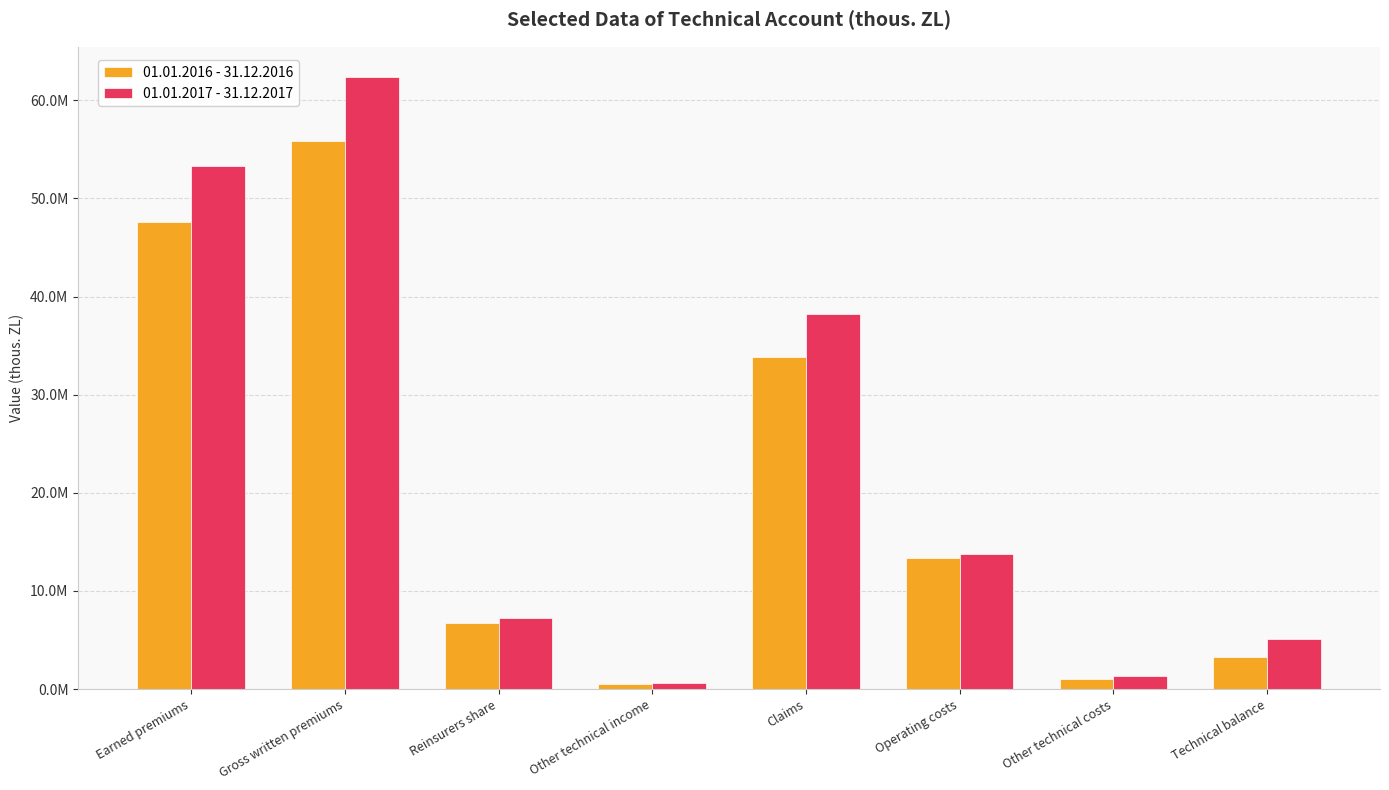

At Technical balance, list the series in order from largest to smallest.

01.01.2017 - 31.12.2017, 01.01.2016 - 31.12.2016